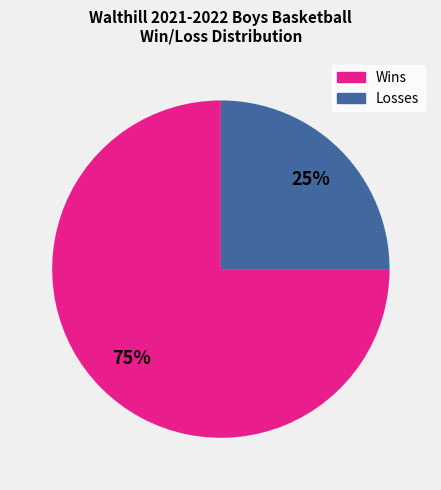

Approximately how many times larger is the value at Wins compared to Losses?

3.0